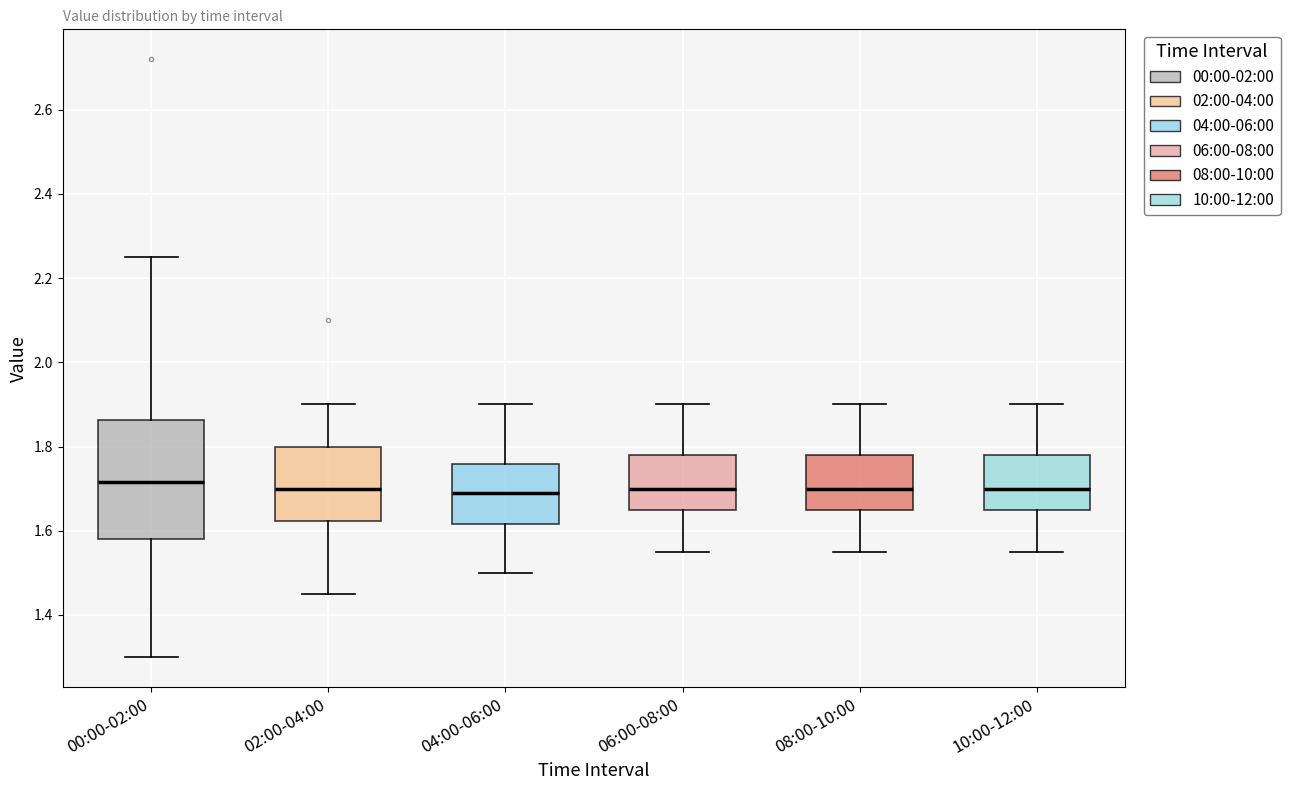

Where does the lower whisker of the box for 10:00-12:00 end on the y-axis? The values are not printed on the chart, so give them approximately, as read against the axis.

1.56